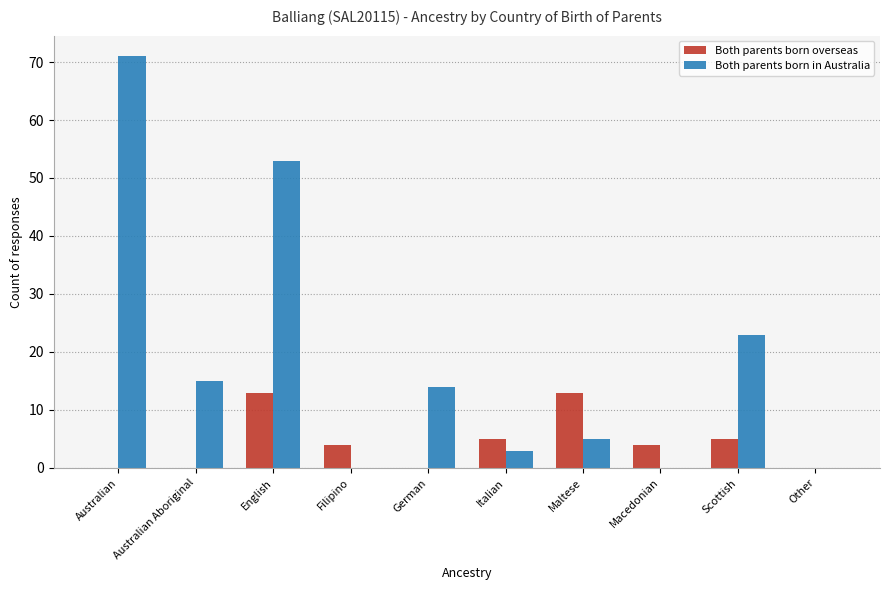

What is the sum of the Both parents born in Australia values at German and Maltese?

19